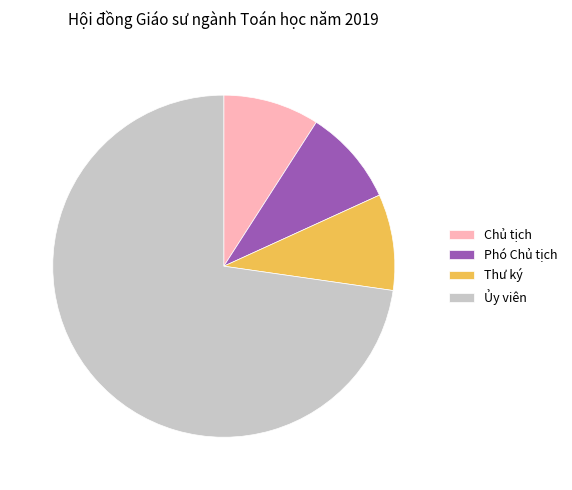

Approximately how many times larger is the value at Chủ tịch compared to Phó Chủ tịch?

1.0